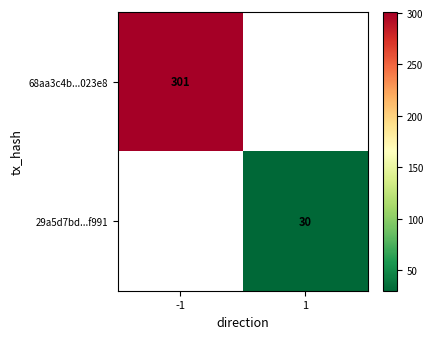

True or false: 68aa3c4b...023e8 has a value of 301 at -1.

True